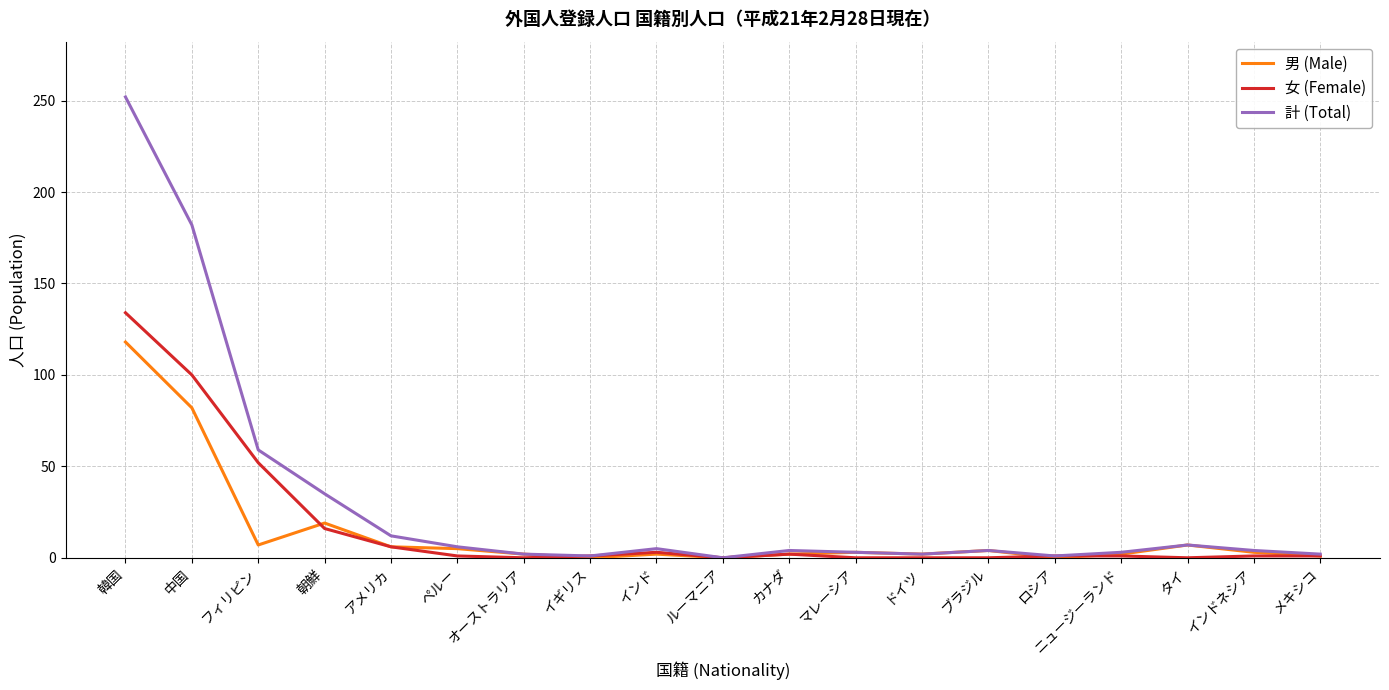

What is the difference between the maximum and minimum values in the 女 (Female) series?

134